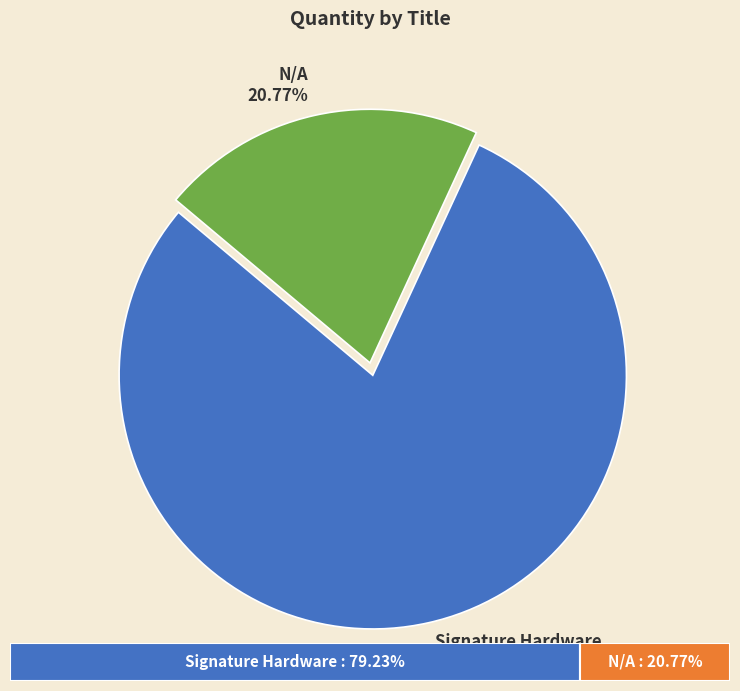

What is the smallest slice in the pie chart?

N/A